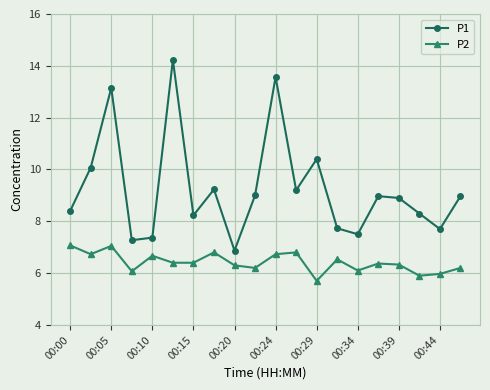

True or false: P1 and P2 cross at least once.

False